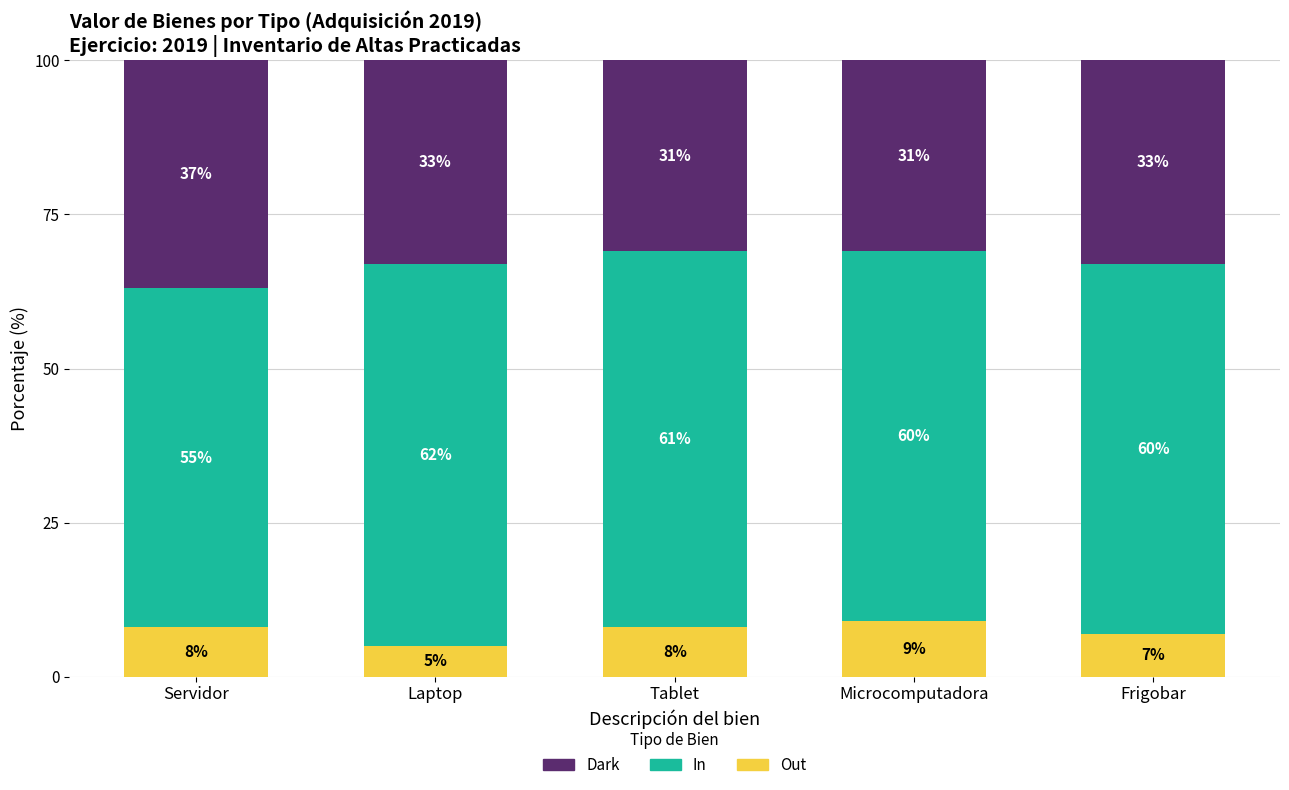

Is it true that Out equals 2.5 at Microcomputadora?

False